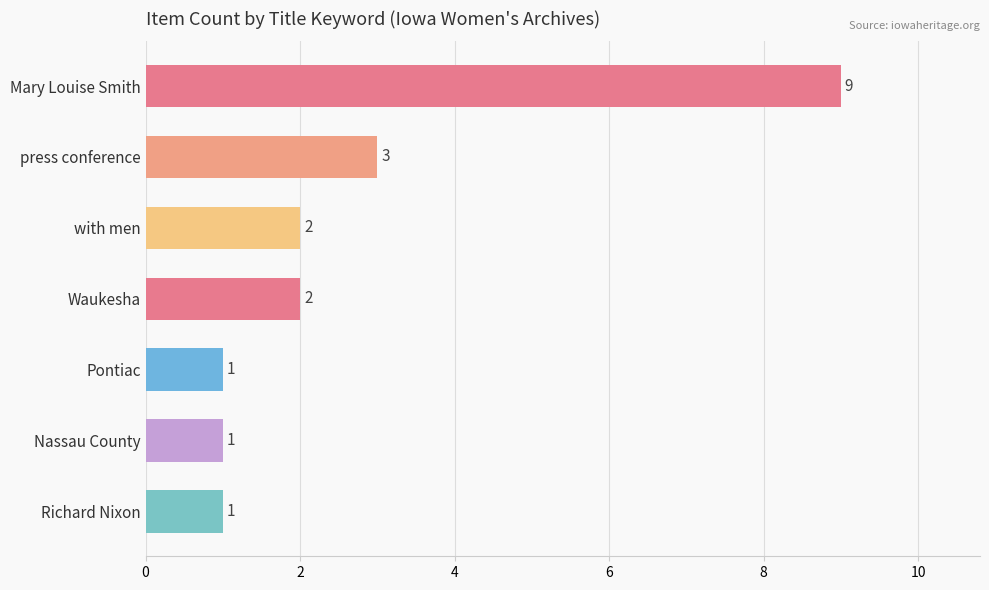

What is the change in value from Mary Louise Smith to Richard Nixon?

-8